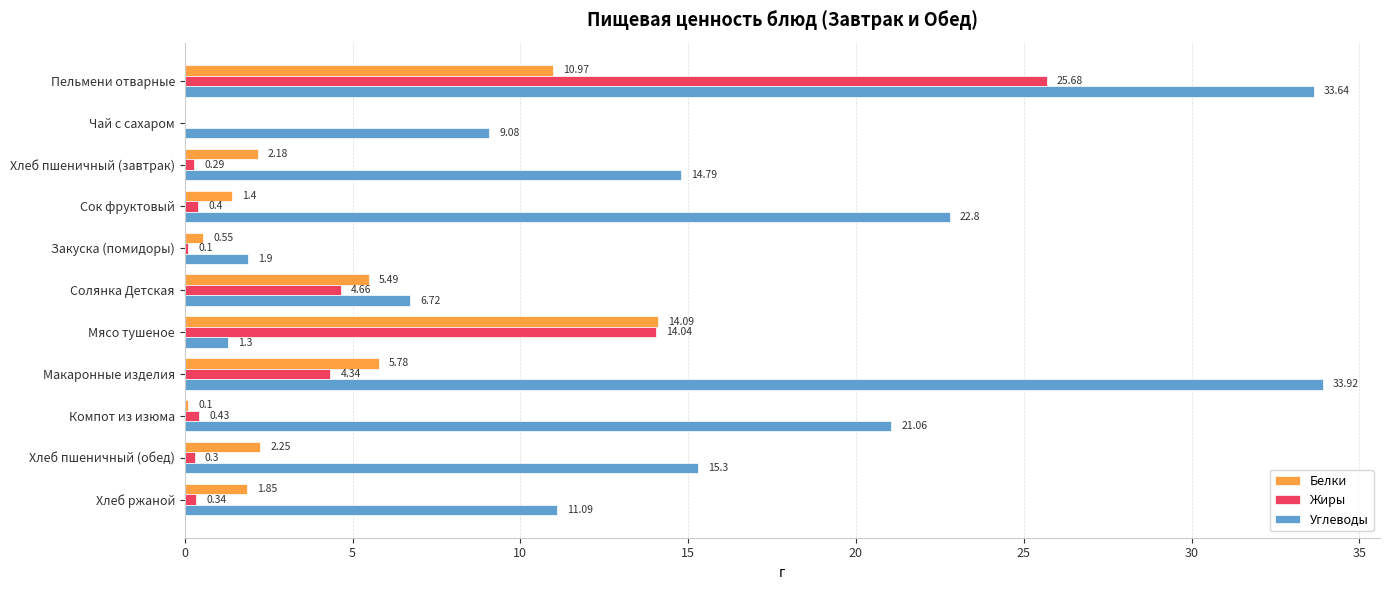

What is the sum of all Жиры values?

50.6